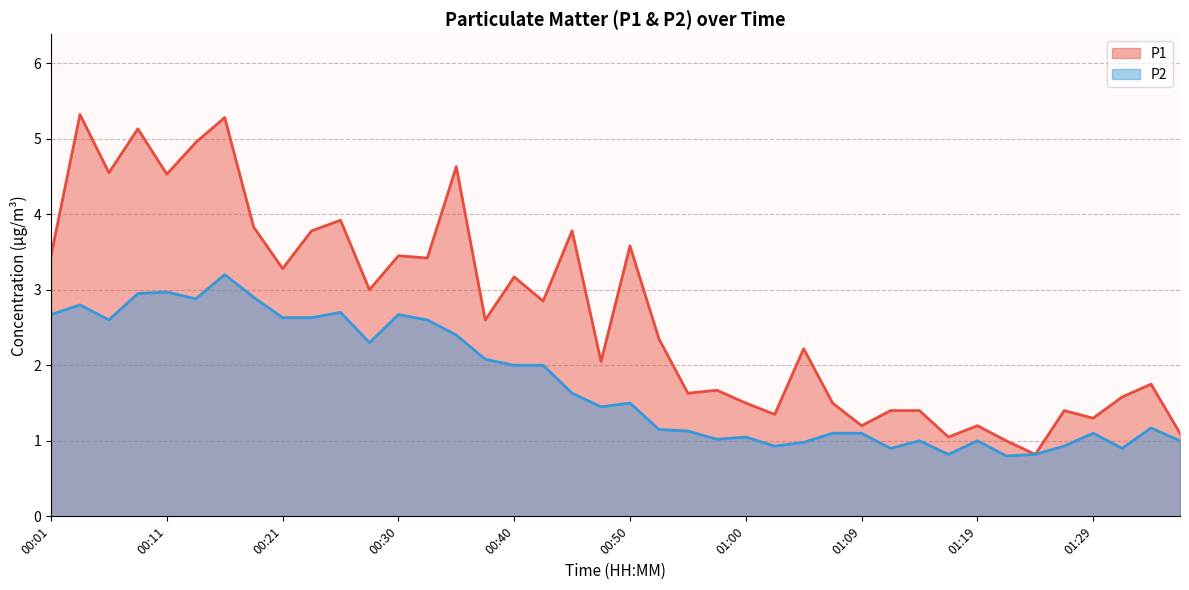

True or false: P1 has a value of 1.1 at 01:17.

True